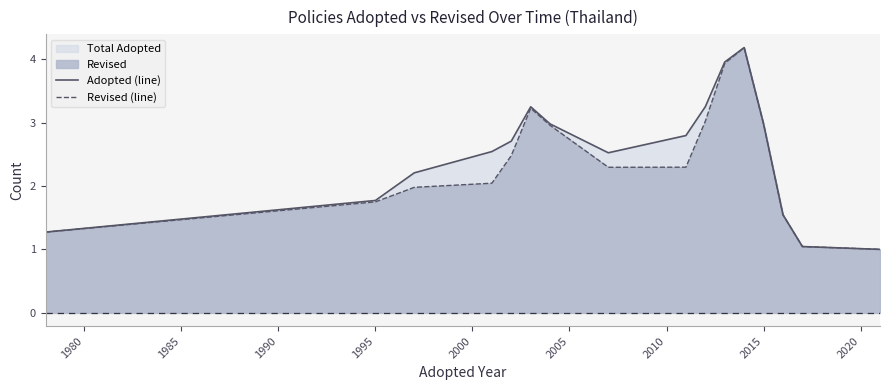

What is the highest value of the Adopted (line) series?

4.2